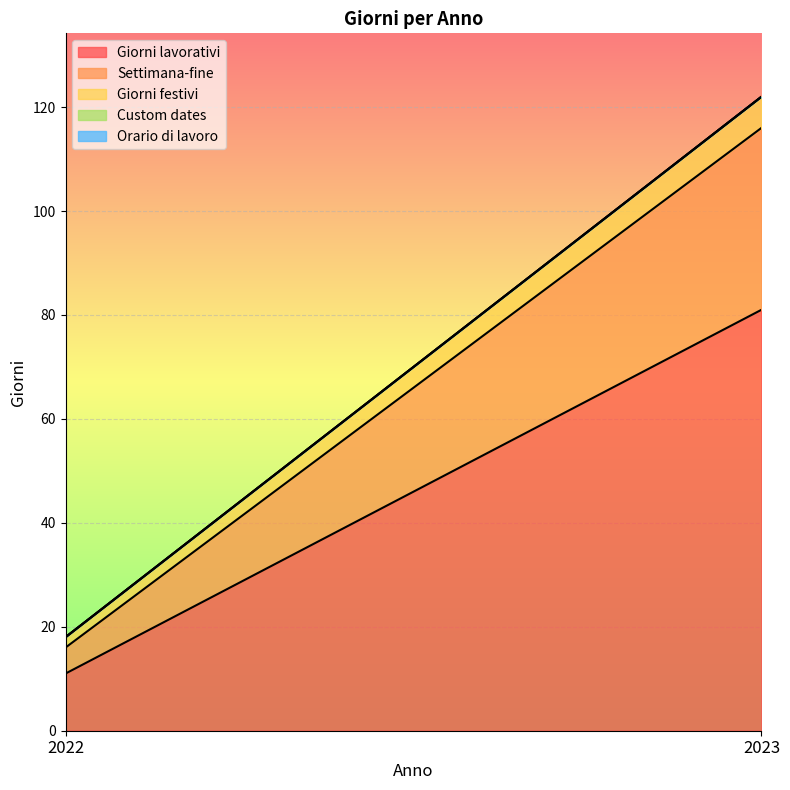

Where is Settimana-fine nearest to the value 20?

2022